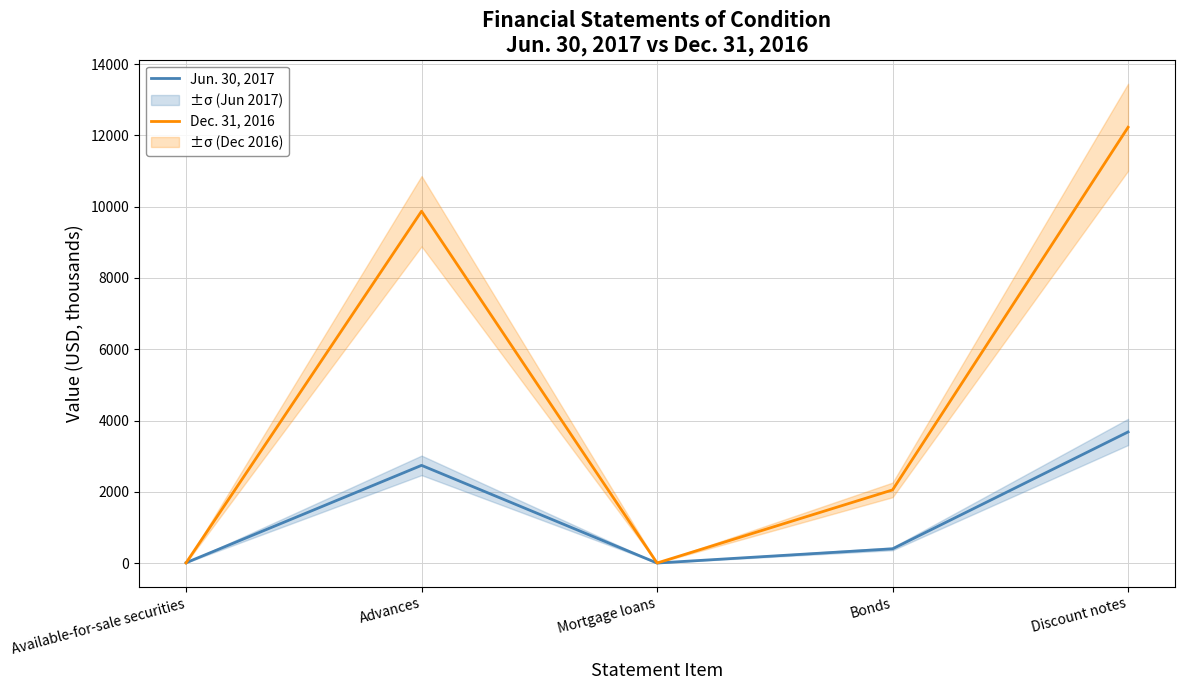

The value of Jun. 30, 2017 at Discount notes is 3679.0. True or false?

True